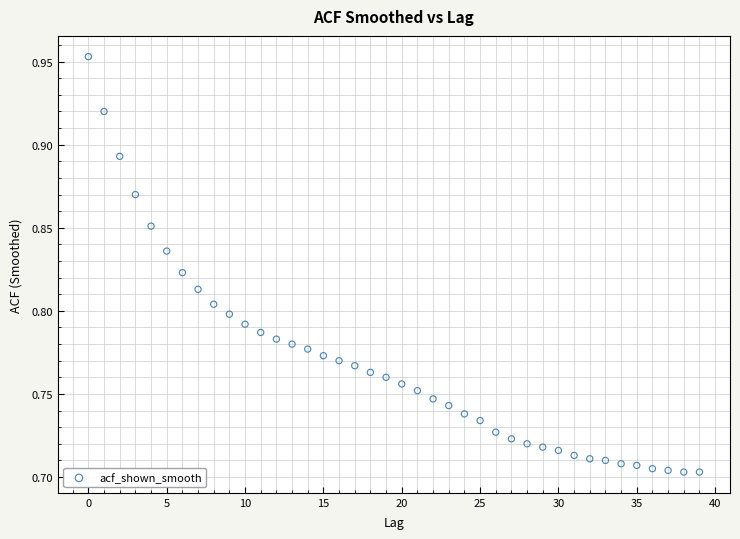

How many data points are displayed?

40